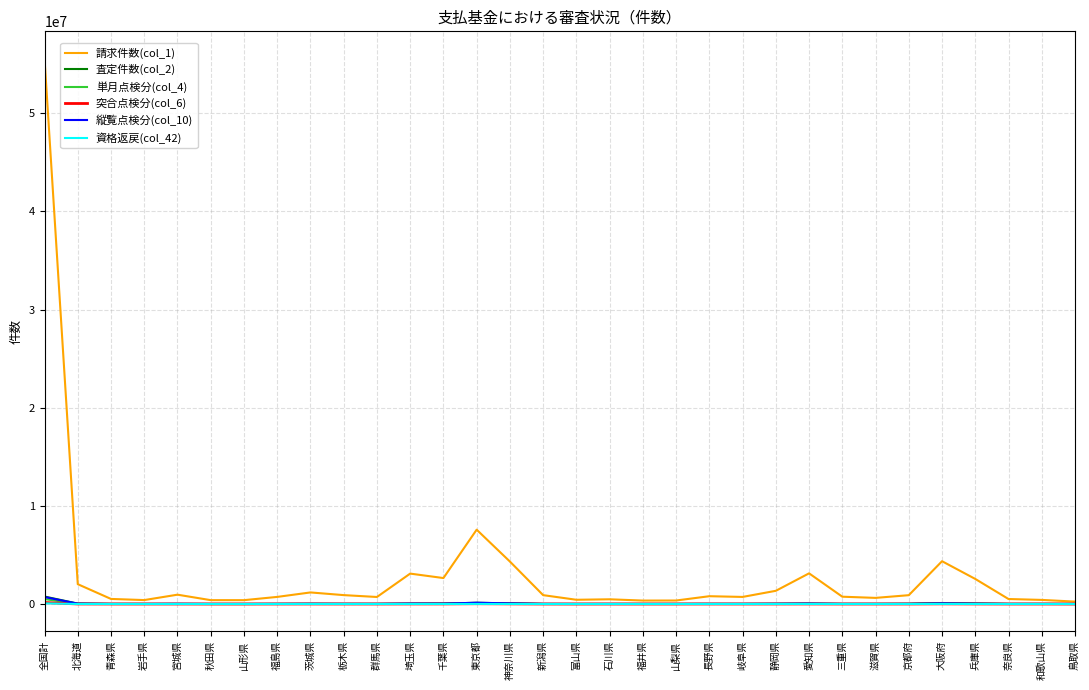

What is the difference between the second highest and minimum values in the 査定件数(col_2) series?

125356